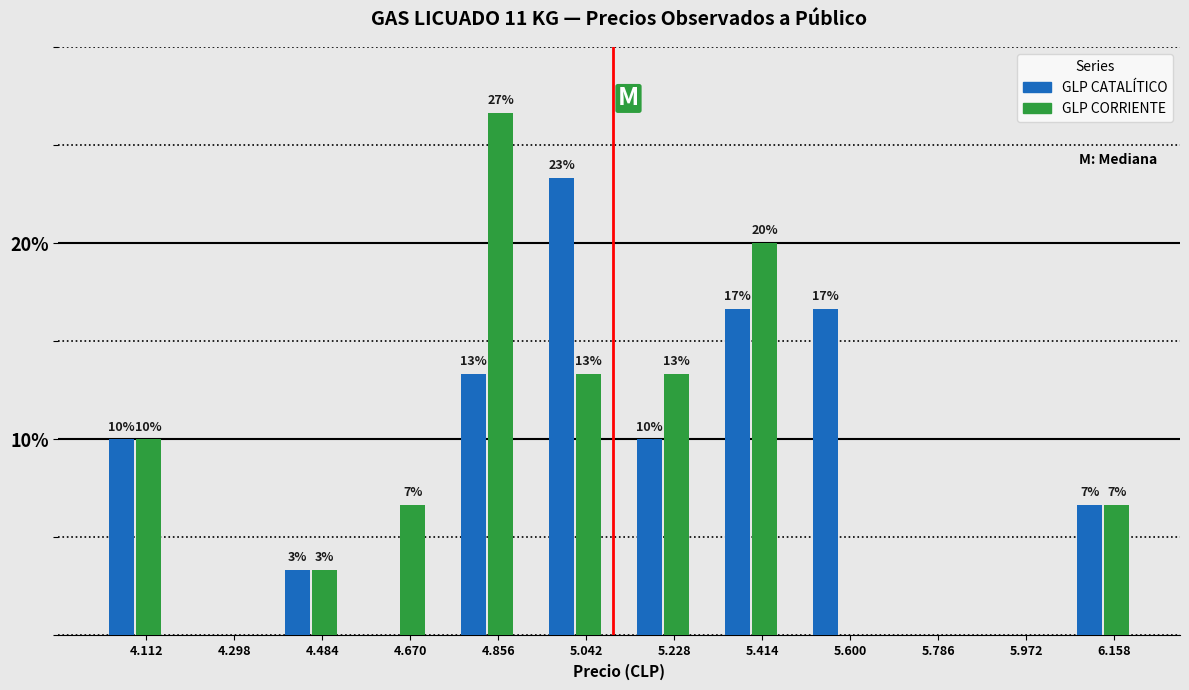

How many groups of bars are there?

12